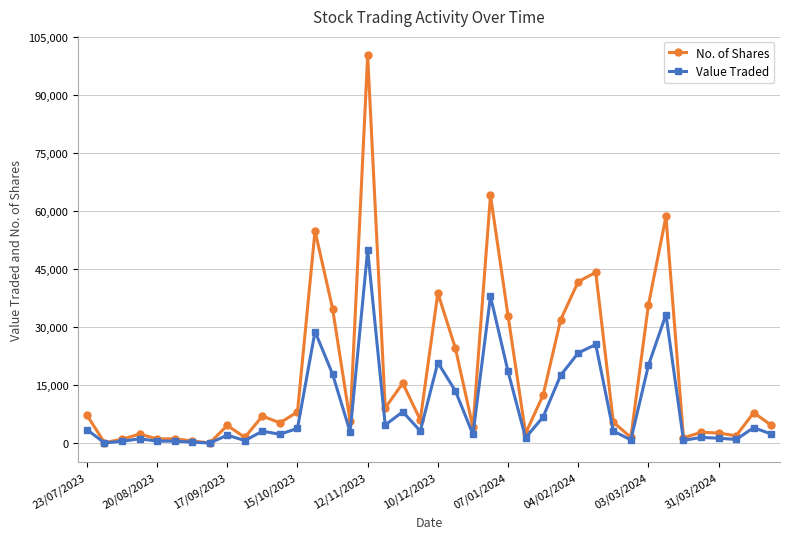

Which series has the widest spread of values?

No. of Shares